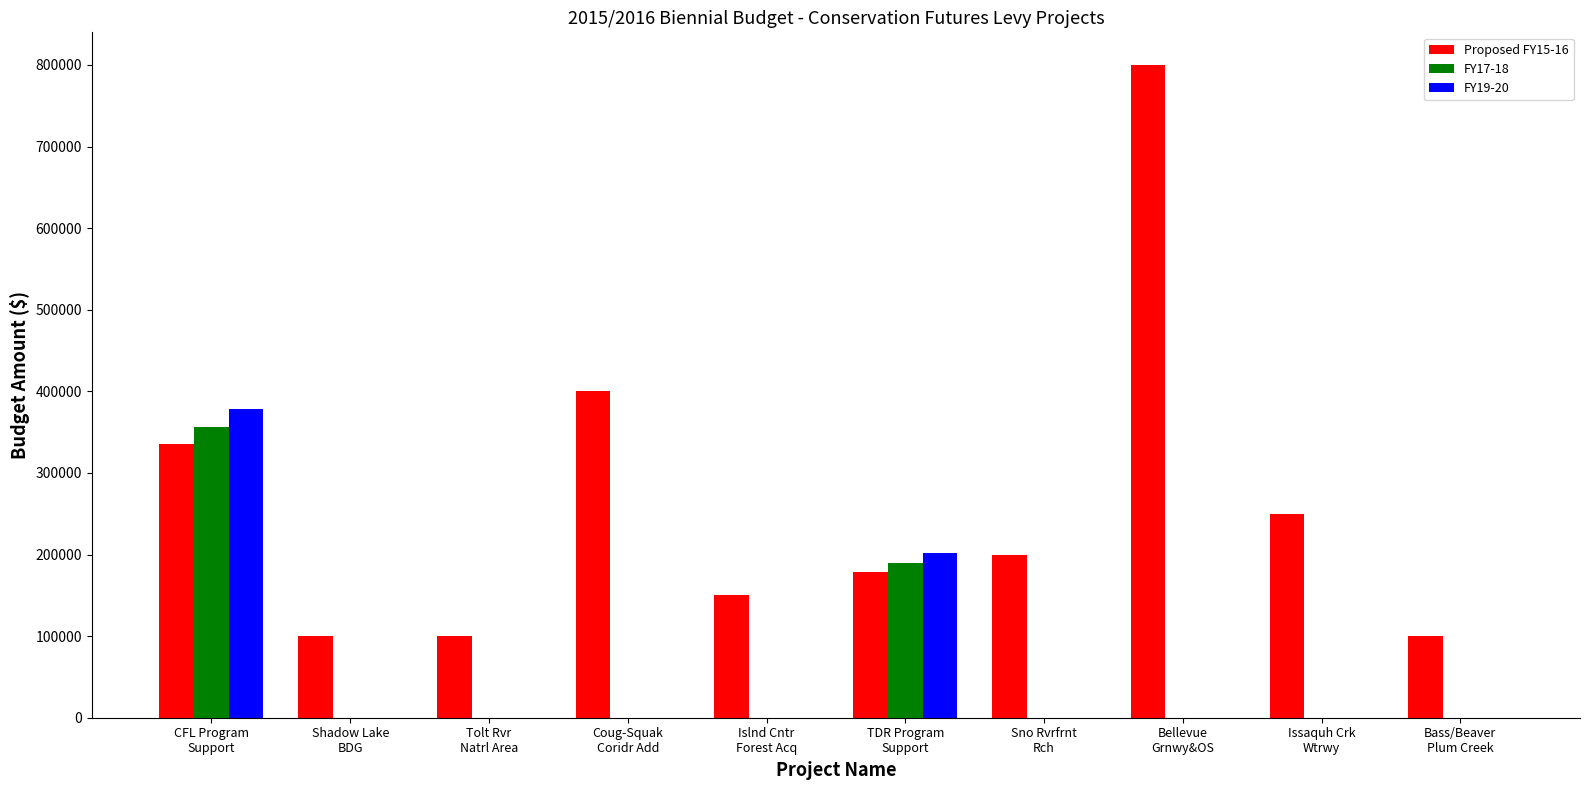

Which series has the widest spread of values?

Proposed FY15-16